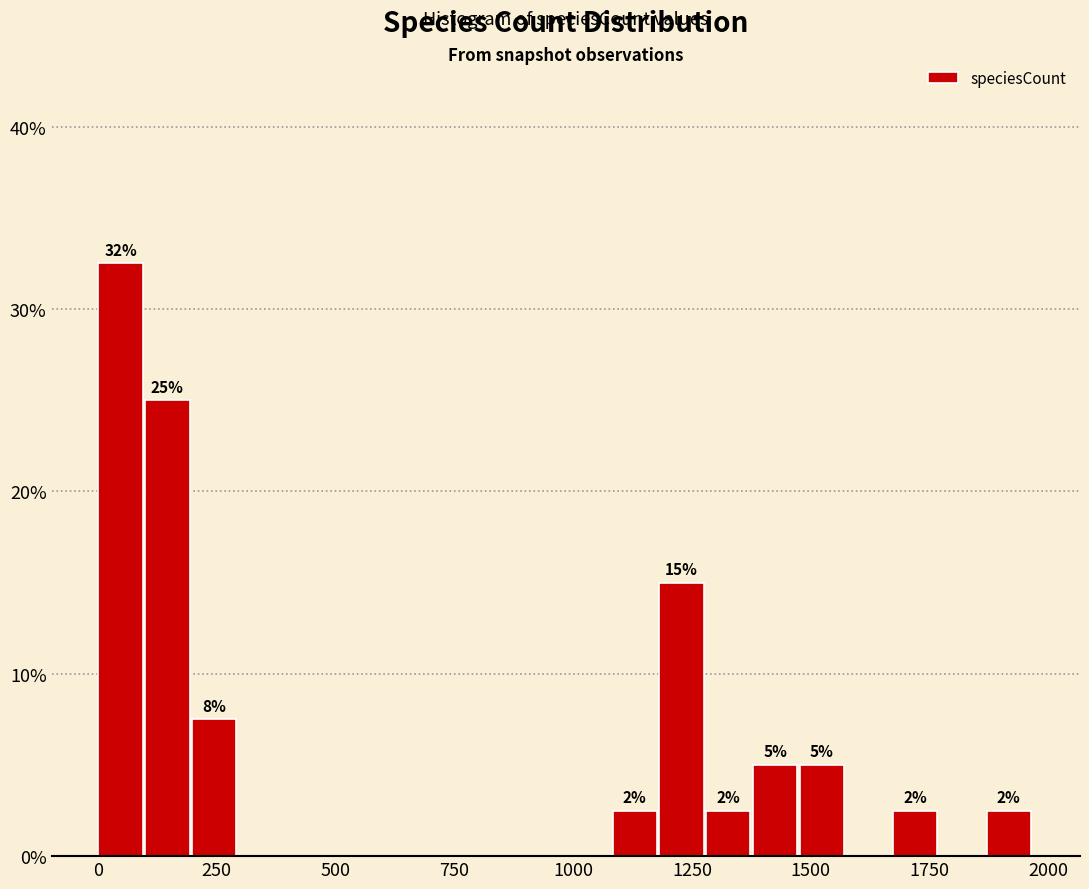

Around what value on the x-axis is the tallest bar? Give the approximate position of its centre, as read against the axis.

50